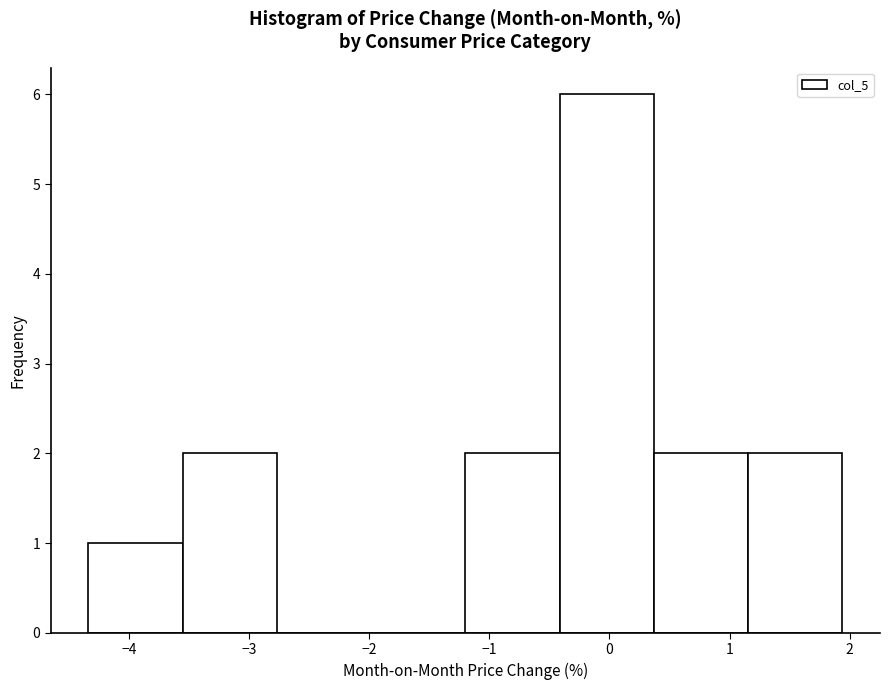

Reading left to right, list every bar in this chart as the range it spans on the x-axis followed by its height. Neither the bar edges nor the heights are printed on the chart, so give them approximately, as read against the axes.

-4.3 to -3.6: 1
-3.6 to -2.8: 2
-2.8 to -2.0: 0
-2.0 to -1.2: 0
-1.2 to -0.4: 2
-0.4 to 0.4: 6
0.4 to 1.2: 2
1.2 to 1.9: 2